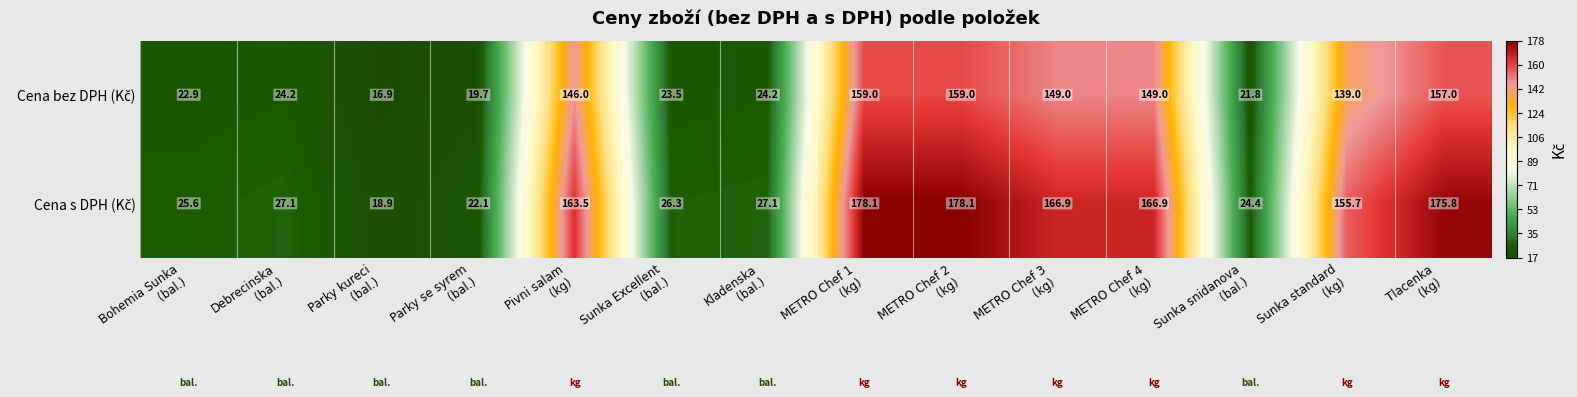

What is the smallest value displayed?

16.9